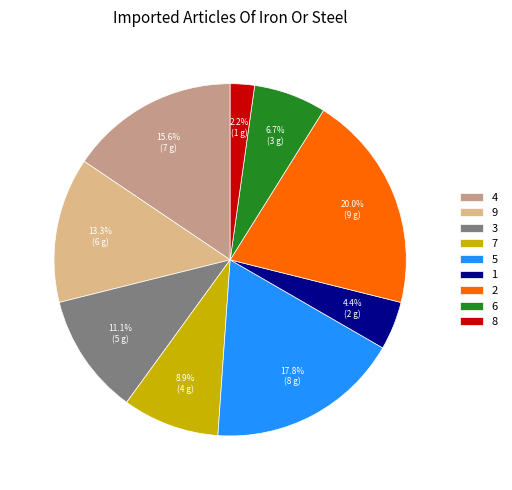

What percentage is the 5 slice, to the nearest percent?

18%